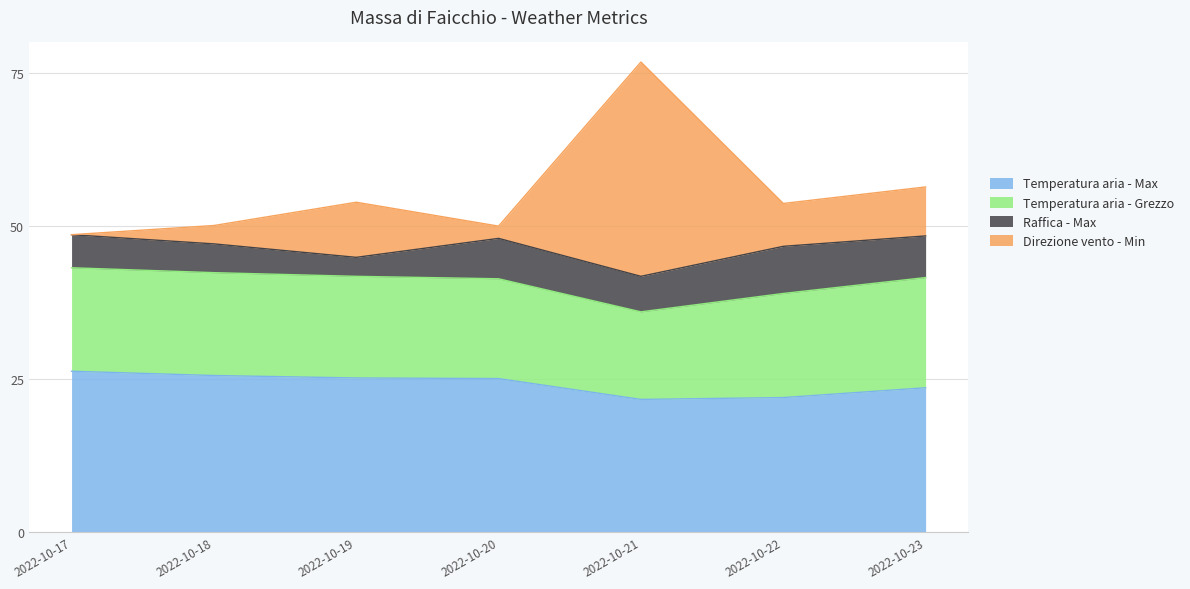

Is it true that Temperatura aria - Max equals 25.2 at 2022-10-19?

True